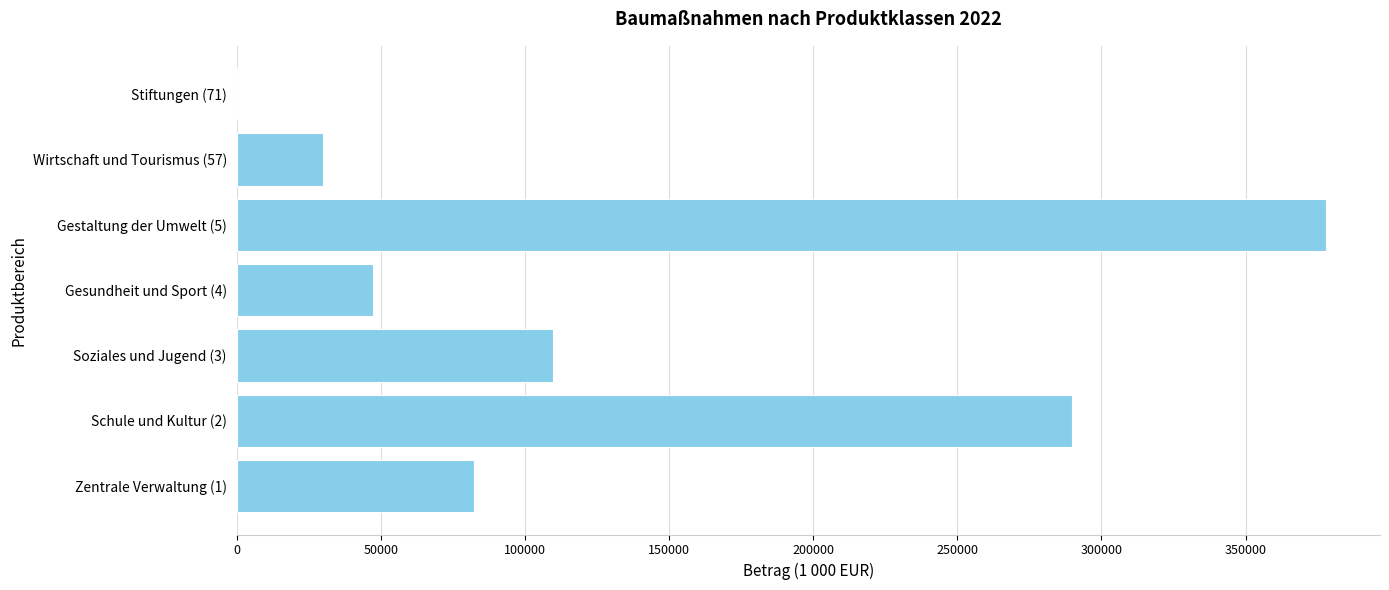

Between Soziales und Jugend (3) and Gesundheit und Sport (4), which is larger?

Soziales und Jugend (3)